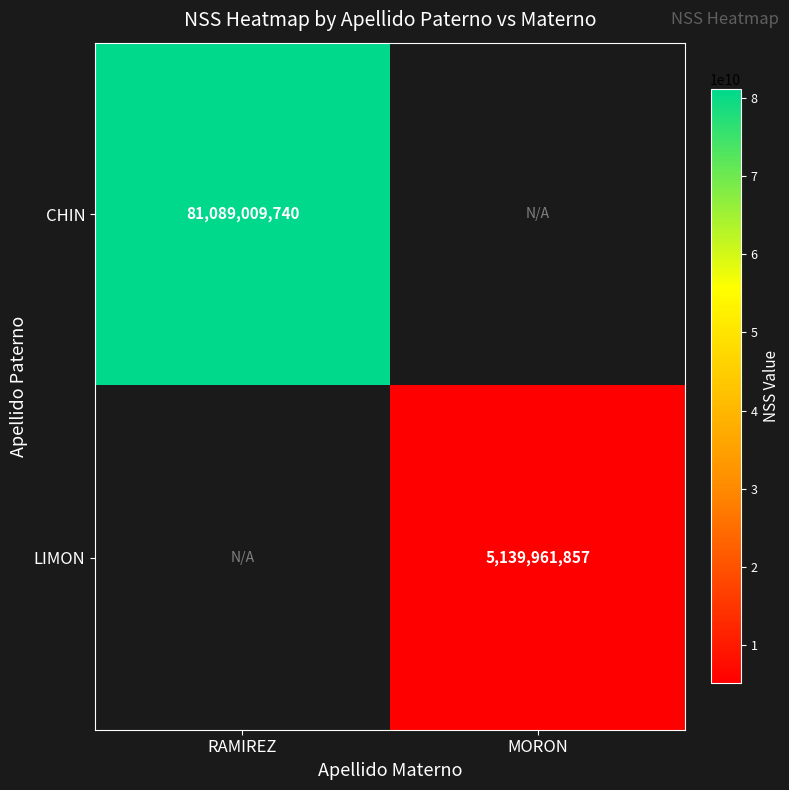

The LIMON series shows 7542479951 at MORON. True or false?

False